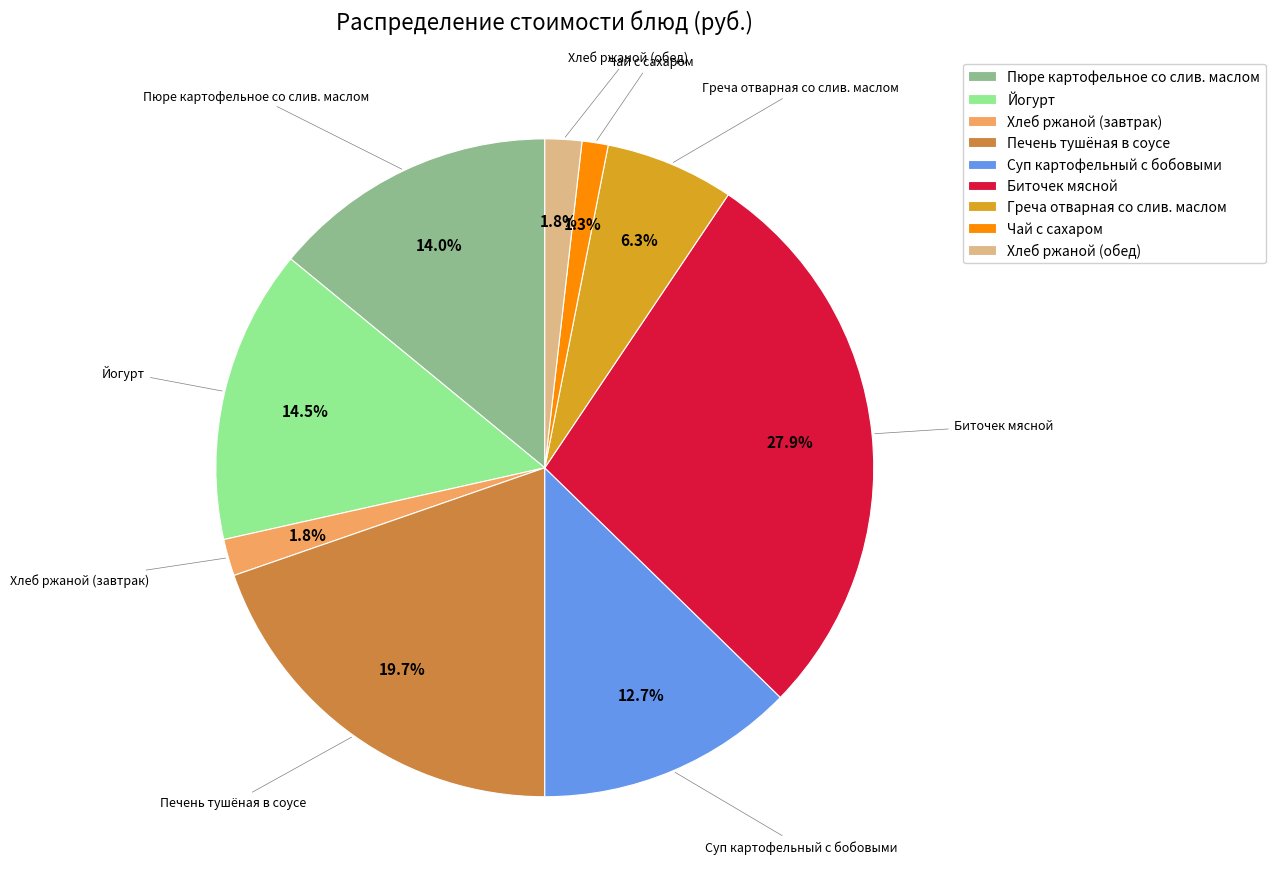

What is the ratio of the value at Пюре картофельное со слив. маслом to the value at Печень тушёная в соусе?

0.7